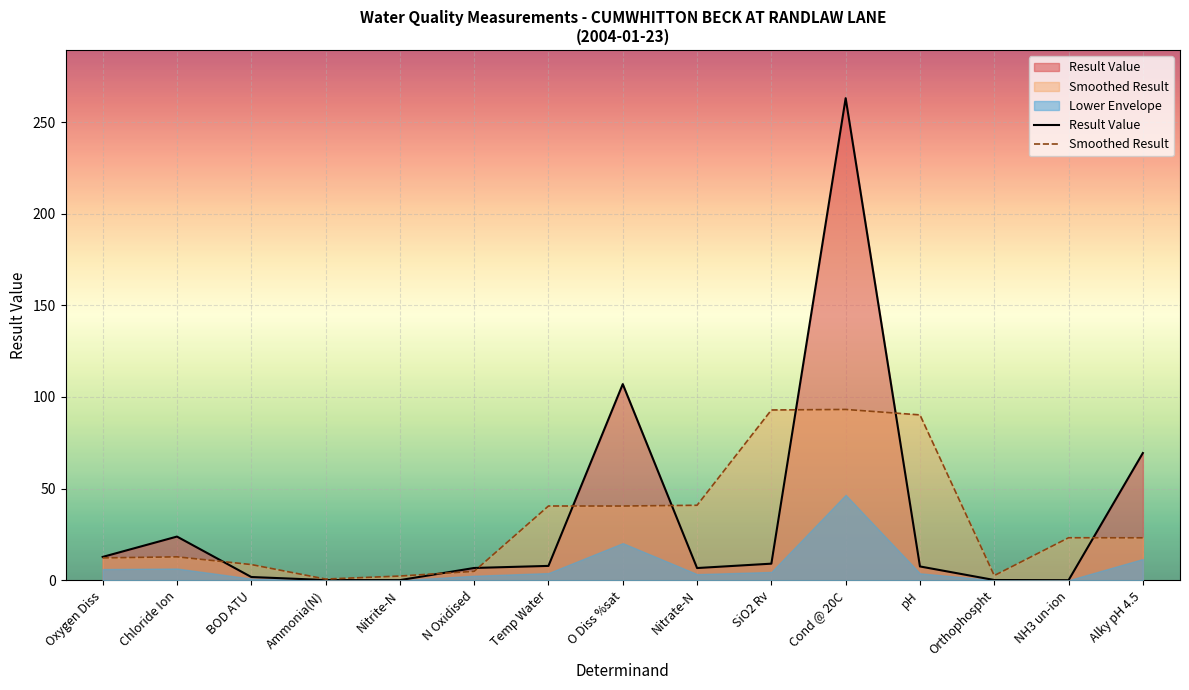

What is the approximate value of Smoothed Result at Nitrate-N?

40.9